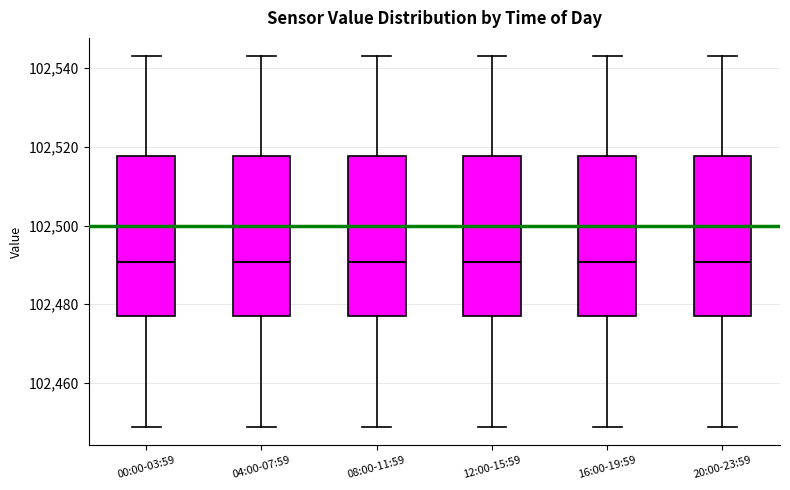

Reading left to right, read every box against the y-axis: the position of its median line, the range the box covers, and the ends of its whiskers. The values are not printed on the chart, so give them approximately, as read against the axis.

00:00-03:59: median 102490, box 102478 to 102518, whiskers 102448 to 102544
04:00-07:59: median 102490, box 102478 to 102518, whiskers 102448 to 102544
08:00-11:59: median 102490, box 102478 to 102518, whiskers 102448 to 102544
12:00-15:59: median 102490, box 102478 to 102518, whiskers 102448 to 102544
16:00-19:59: median 102490, box 102478 to 102518, whiskers 102448 to 102544
20:00-23:59: median 102490, box 102478 to 102518, whiskers 102448 to 102544